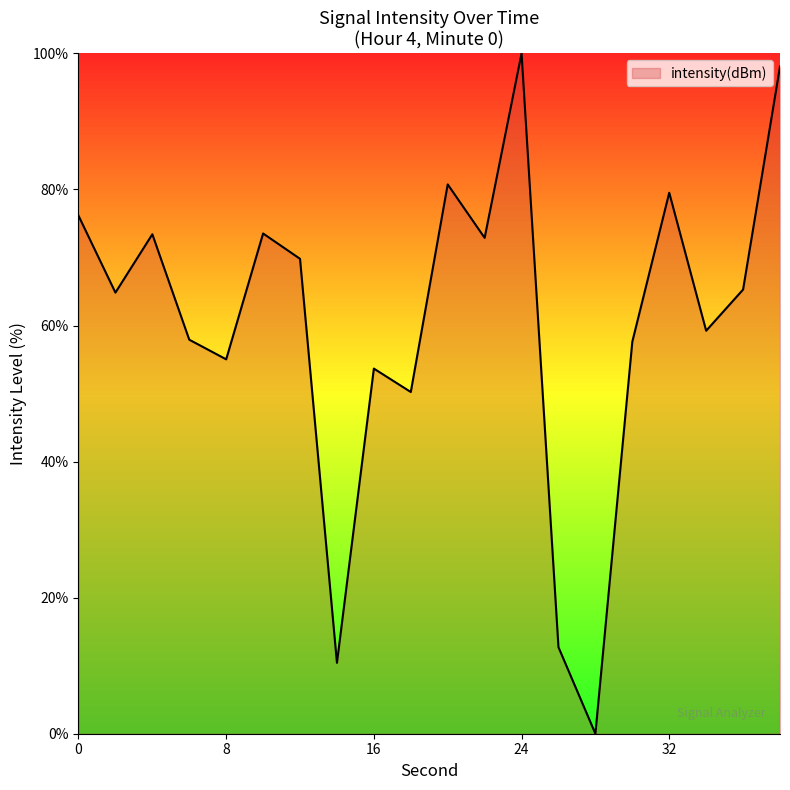

What is the difference between the maximum and minimum values?

100.0